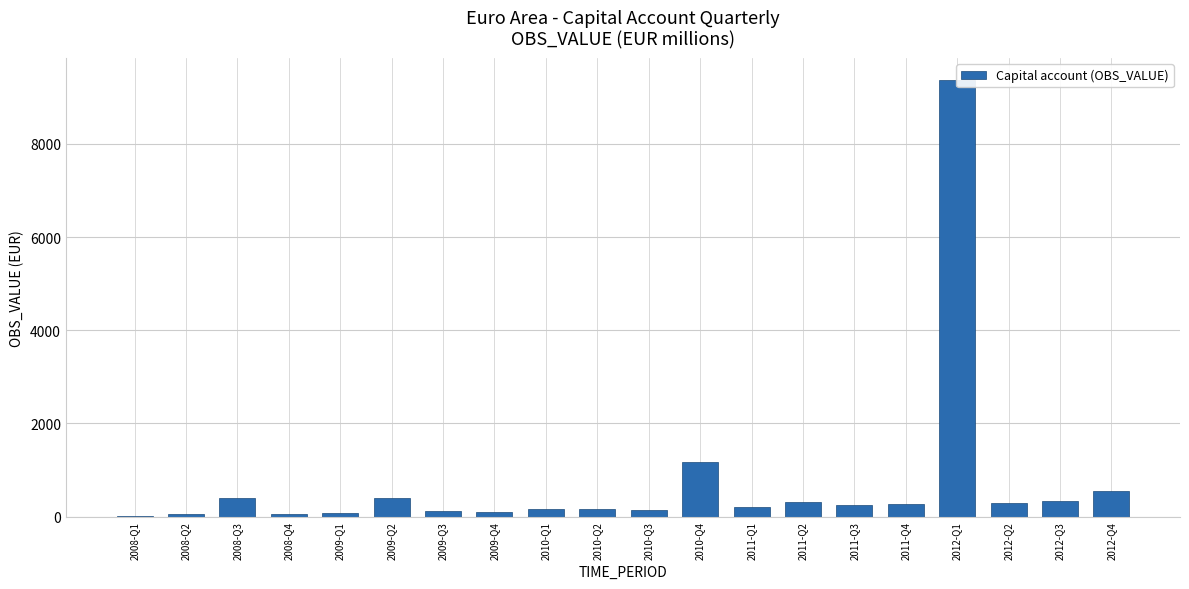

Reading left to right, transcribe all the data shown in this chart.

2008-Q1=20.9	2008-Q2=49.9	2008-Q3=393.9	2008-Q4=64.3	2009-Q1=83.1	2009-Q2=407.1	2009-Q3=111.2	2009-Q4=95.3	2010-Q1=158.7	2010-Q2=163.8	2010-Q3=137.8	2010-Q4=1163.4	2011-Q1=203.4	2011-Q2=319.3	2011-Q3=244.4	2011-Q4=263.1	2012-Q1=9375.5	2012-Q2=292.7	2012-Q3=328.7	2012-Q4=551.7